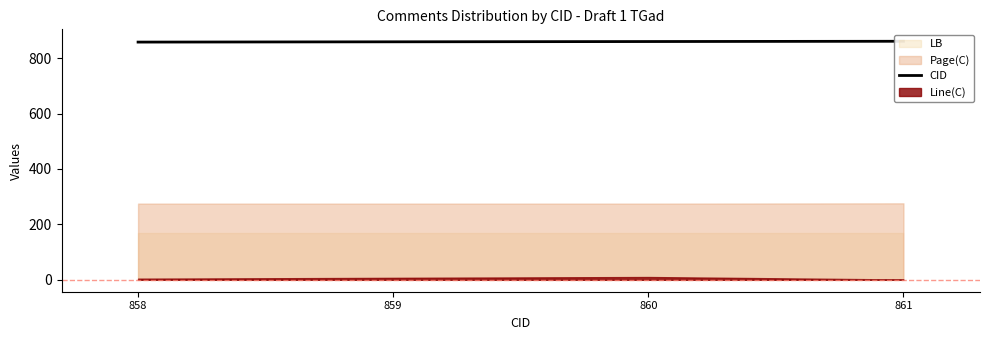

Where does the data first go above 860?

861